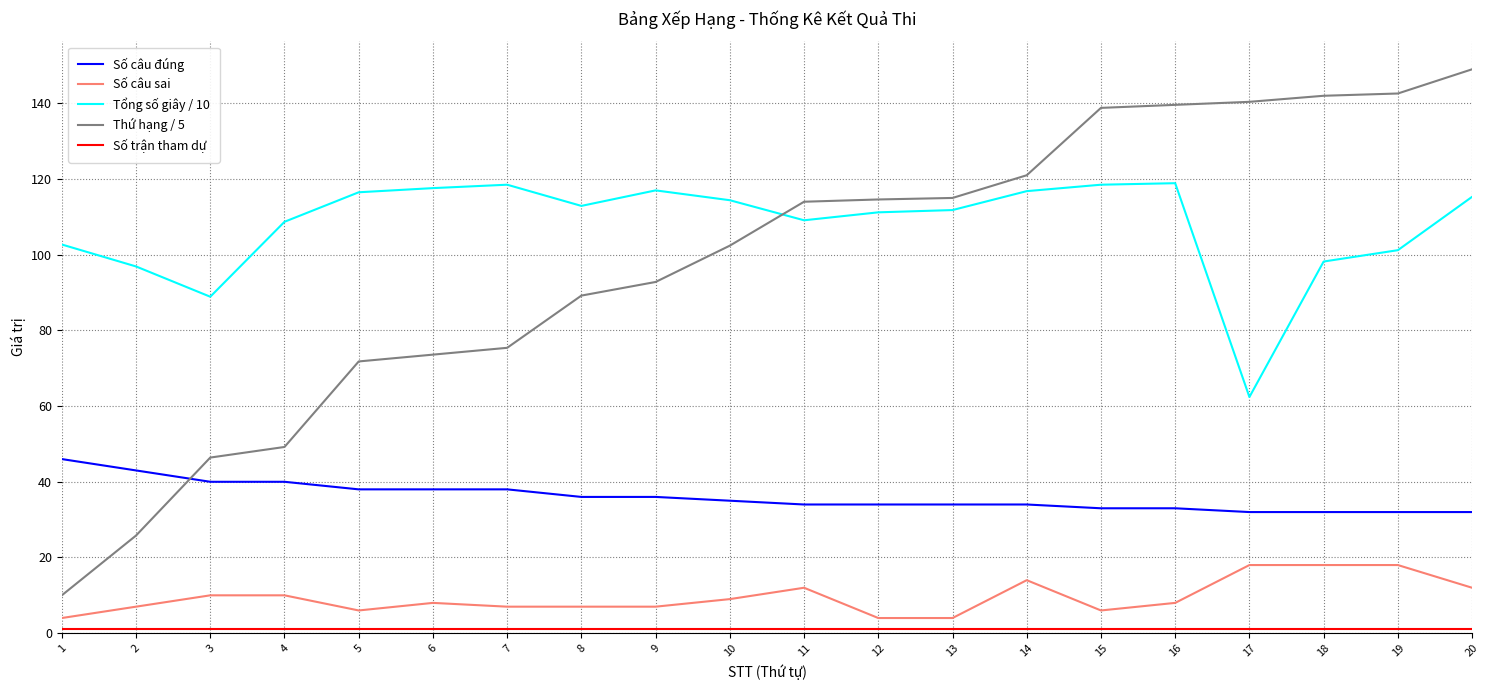

True or false: Số câu sai has a value of 1.6 at 9.

False